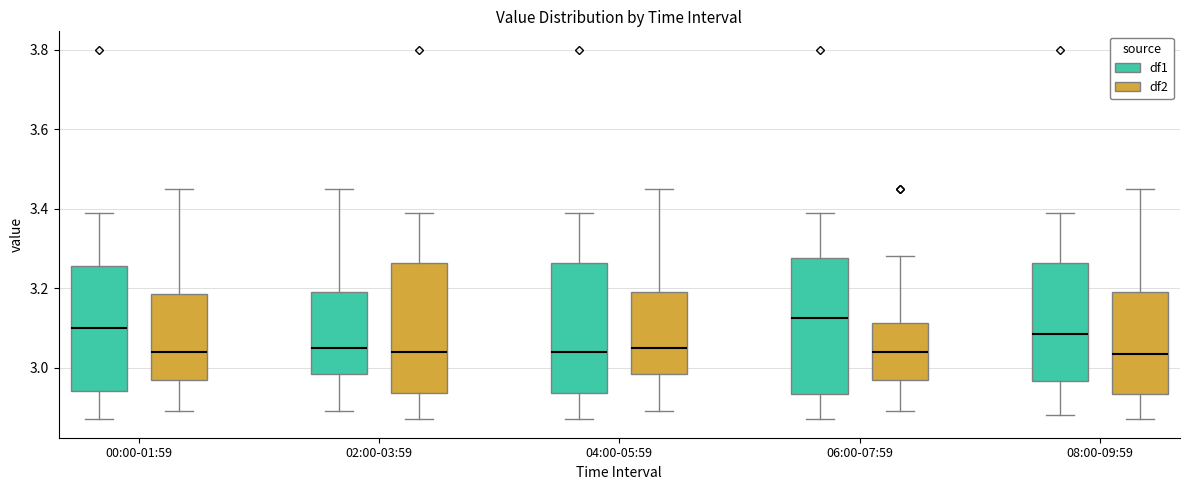

Reading left to right, read every box against the y-axis: the position of its median line, the range the box covers, and the ends of its whiskers. The values are not printed on the chart, so give them approximately, as read against the axis.

00:00-01:59 (df1): median 3.10, box 2.94 to 3.26, whiskers 2.88 to 3.40
00:00-01:59 (df2): median 3.04, box 2.98 to 3.18, whiskers 2.90 to 3.46
02:00-03:59 (df1): median 3.06, box 2.98 to 3.20, whiskers 2.90 to 3.46
02:00-03:59 (df2): median 3.04, box 2.94 to 3.26, whiskers 2.88 to 3.40
04:00-05:59 (df1): median 3.04, box 2.94 to 3.26, whiskers 2.88 to 3.40
04:00-05:59 (df2): median 3.06, box 2.98 to 3.20, whiskers 2.90 to 3.46
06:00-07:59 (df1): median 3.12, box 2.94 to 3.28, whiskers 2.88 to 3.40
06:00-07:59 (df2): median 3.04, box 2.98 to 3.12, whiskers 2.90 to 3.28
08:00-09:59 (df1): median 3.08, box 2.96 to 3.26, whiskers 2.88 to 3.40
08:00-09:59 (df2): median 3.04, box 2.94 to 3.20, whiskers 2.88 to 3.46